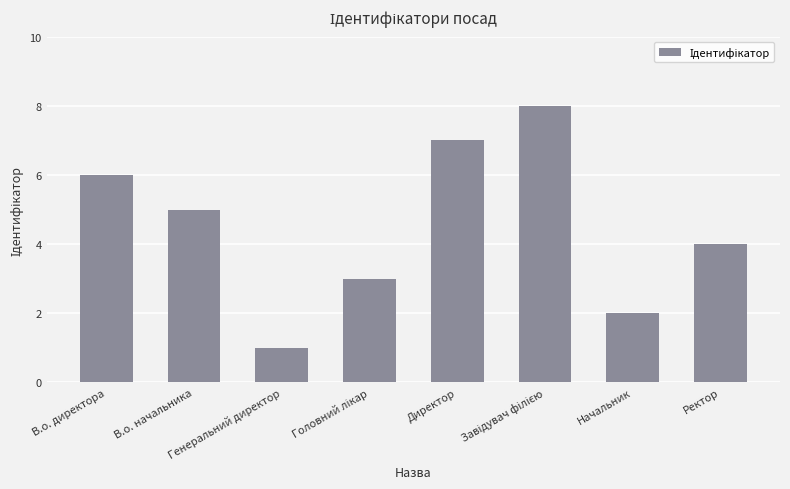

Which category has the lowest value across all series?

Генеральний директор